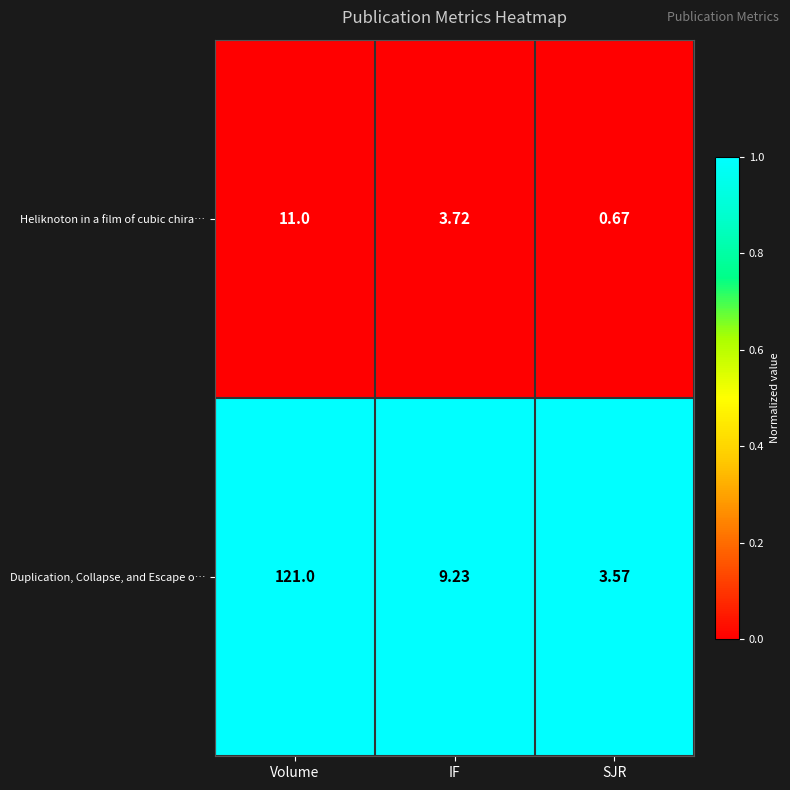

Which series has the widest spread of values?

Duplication, Collapse, and Escape o…